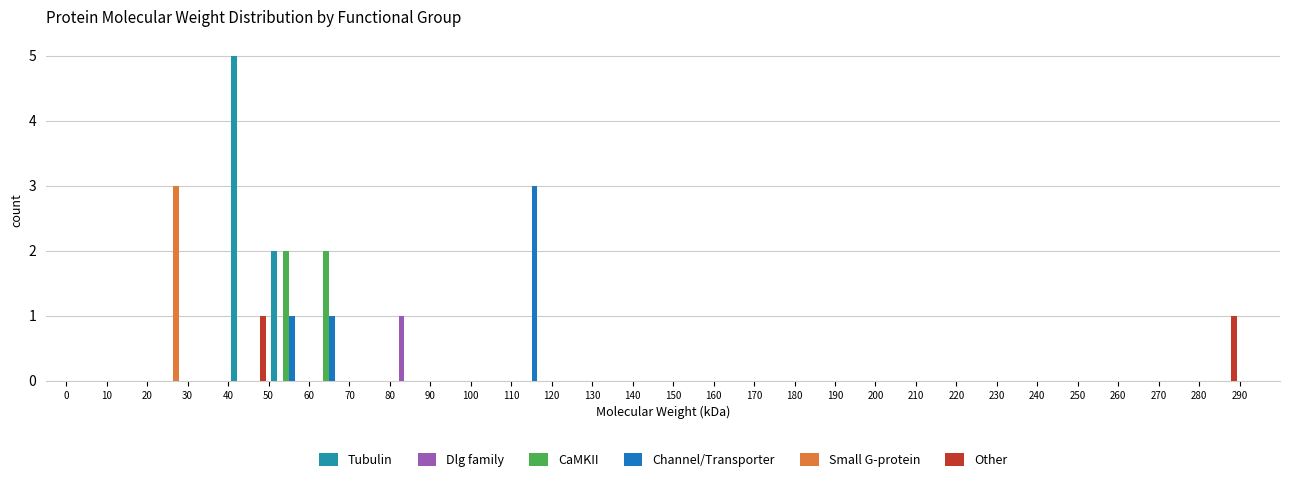

What is the height of the Small G-protein bar covering 20 to 30 on the x-axis? The values are not printed on the chart, so give them approximately, as read against the axis.

3